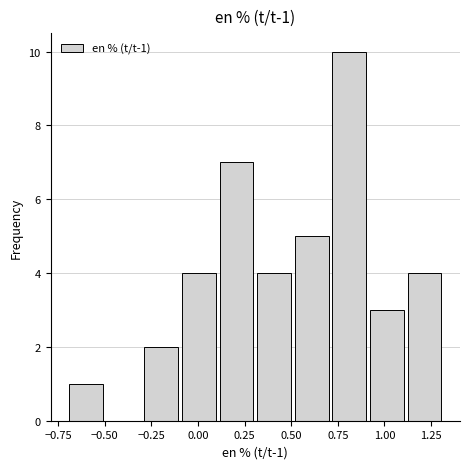

Which range on the x-axis has the tallest bar?

0.7 to 0.9